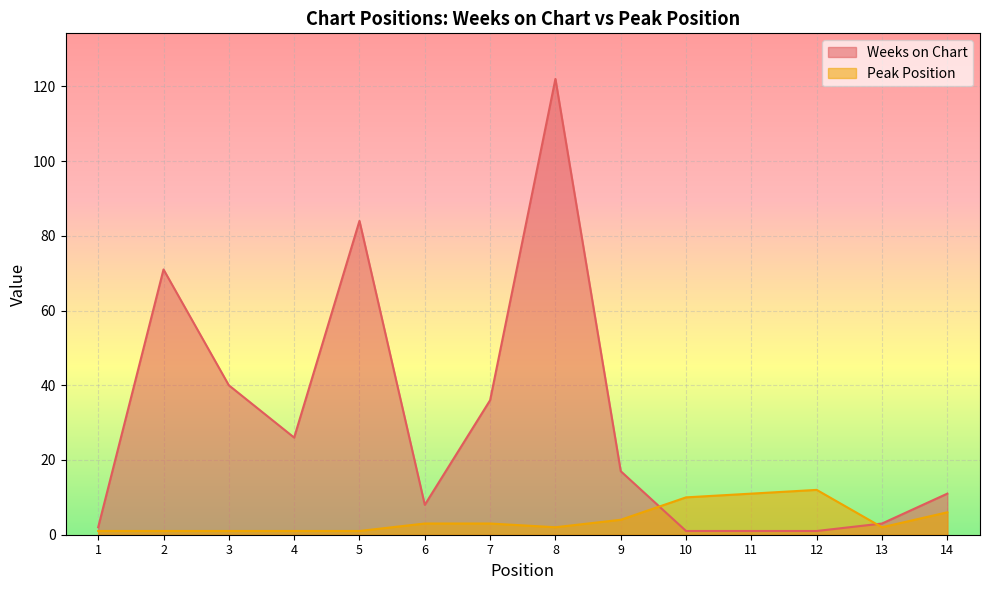

What is the sum of the Weeks on Chart values at 13 and 10?

4